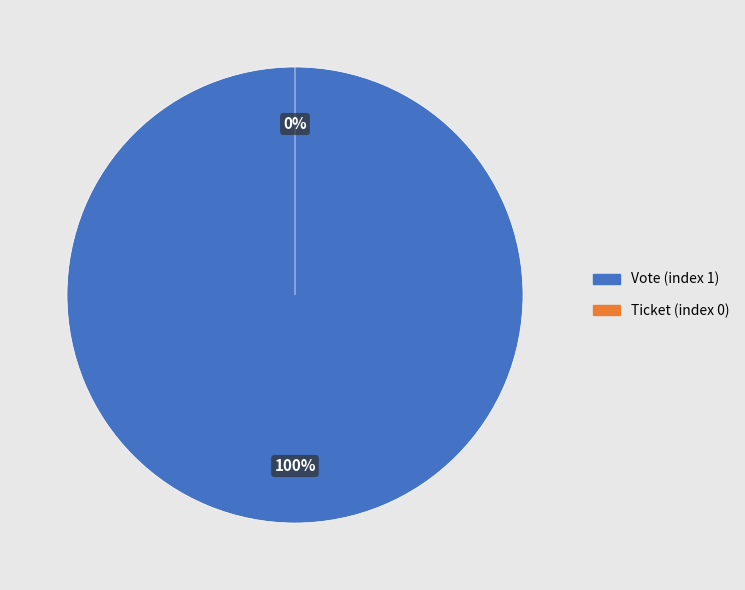

True or false: Vote (index 1) accounts for 100% of the total.

True